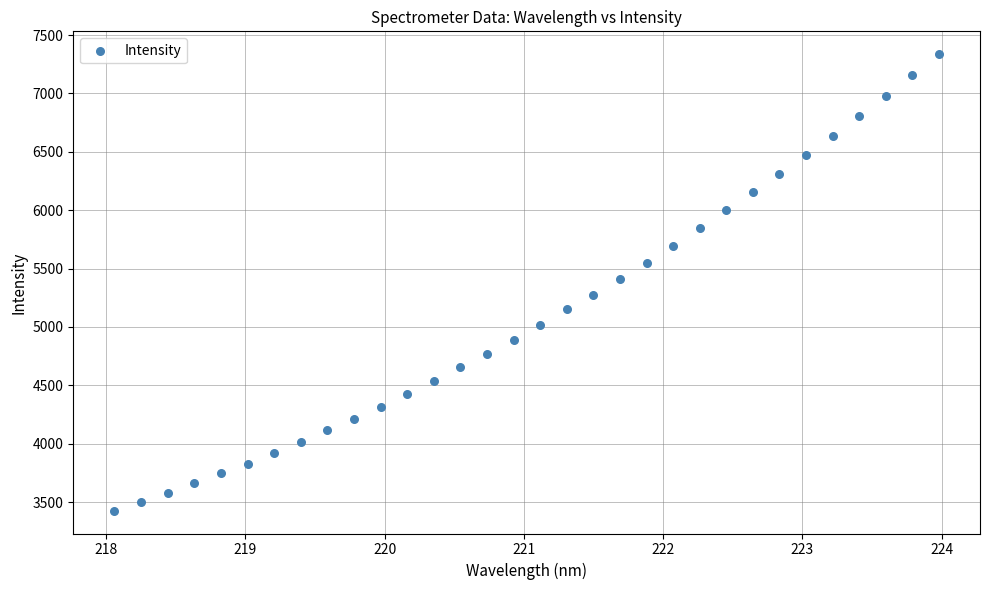

What is the range of Y values (max minus min)?

3910.2